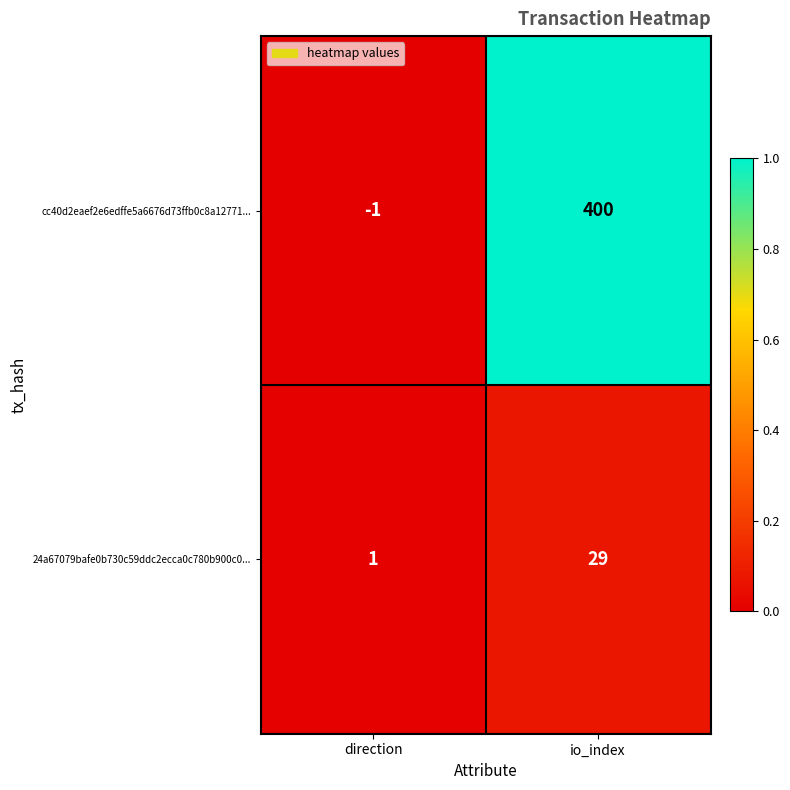

At direction, list the series in order from largest to smallest.

24a67079bafe0b730c59ddc2ecca0c780b900c0..., cc40d2eaef2e6edffe5a6676d73ffb0c8a12771...